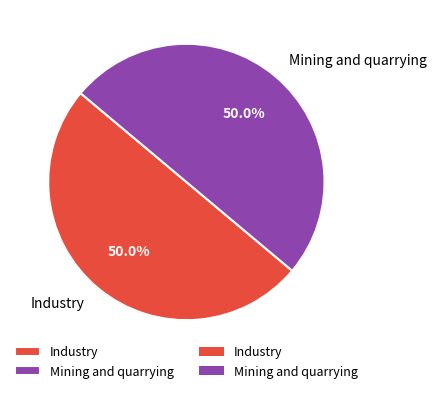

To the nearest percent, what percentage of the pie is Mining and quarrying?

50%